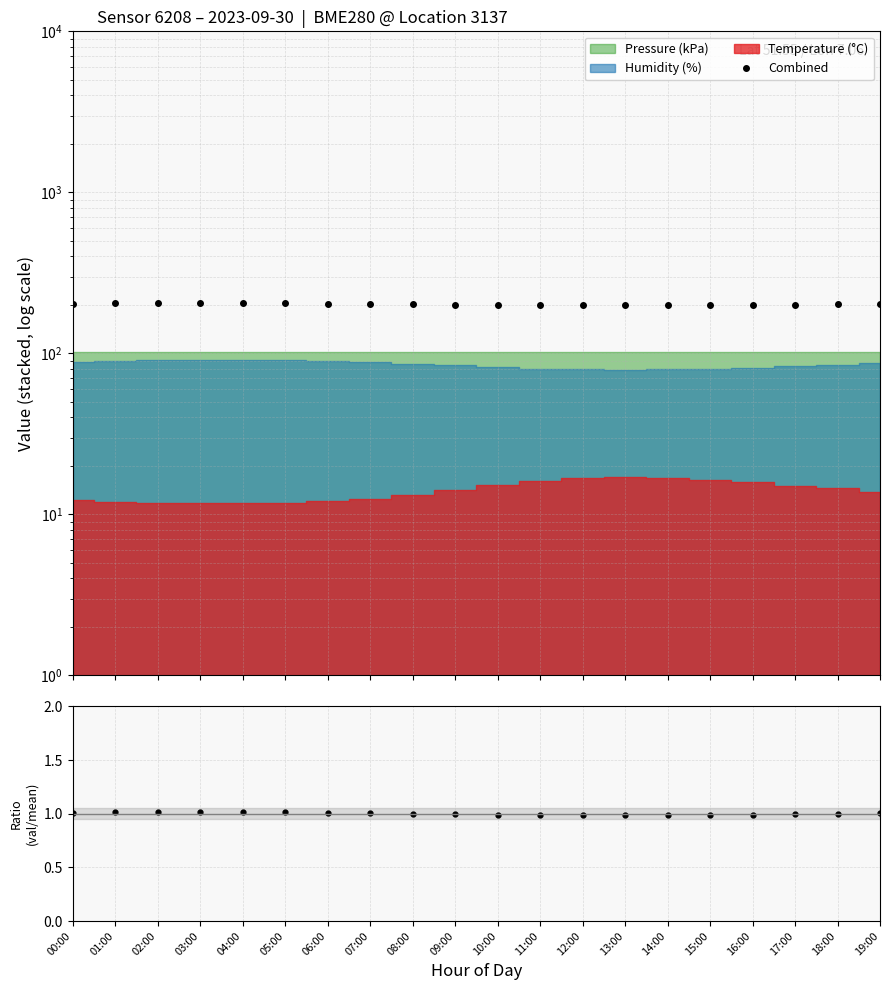

Read the Value / Mean value at 16:00.

1.0